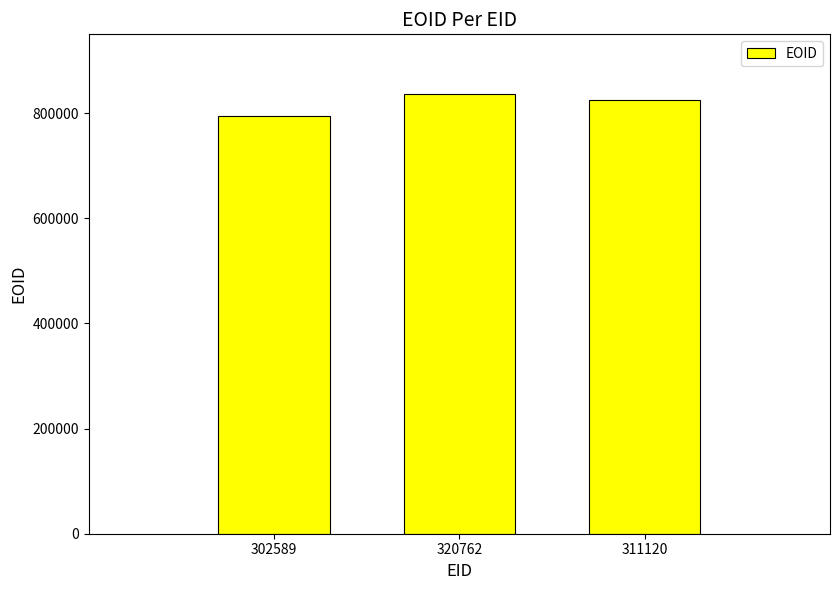

Rank the categories by value from lowest to highest.

302589, 311120, 320762